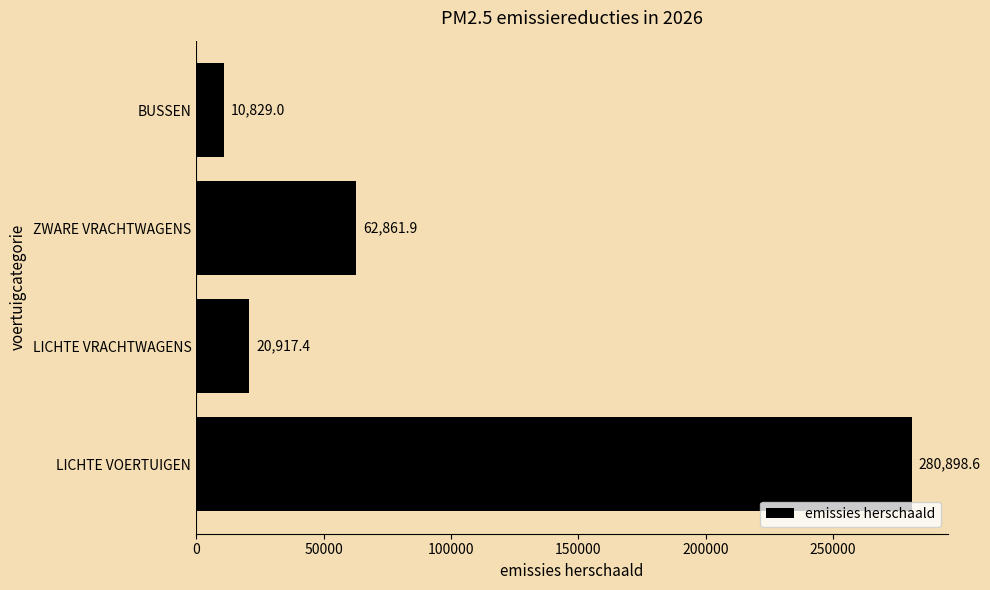

Are the bars horizontal?

Yes